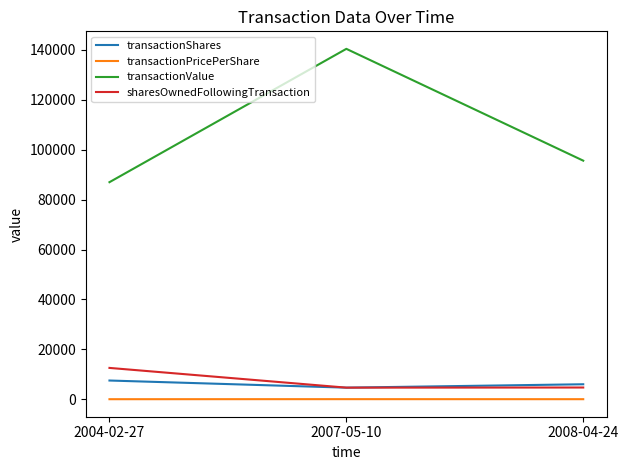

At which category is the sum across all series the highest?

2007-05-10